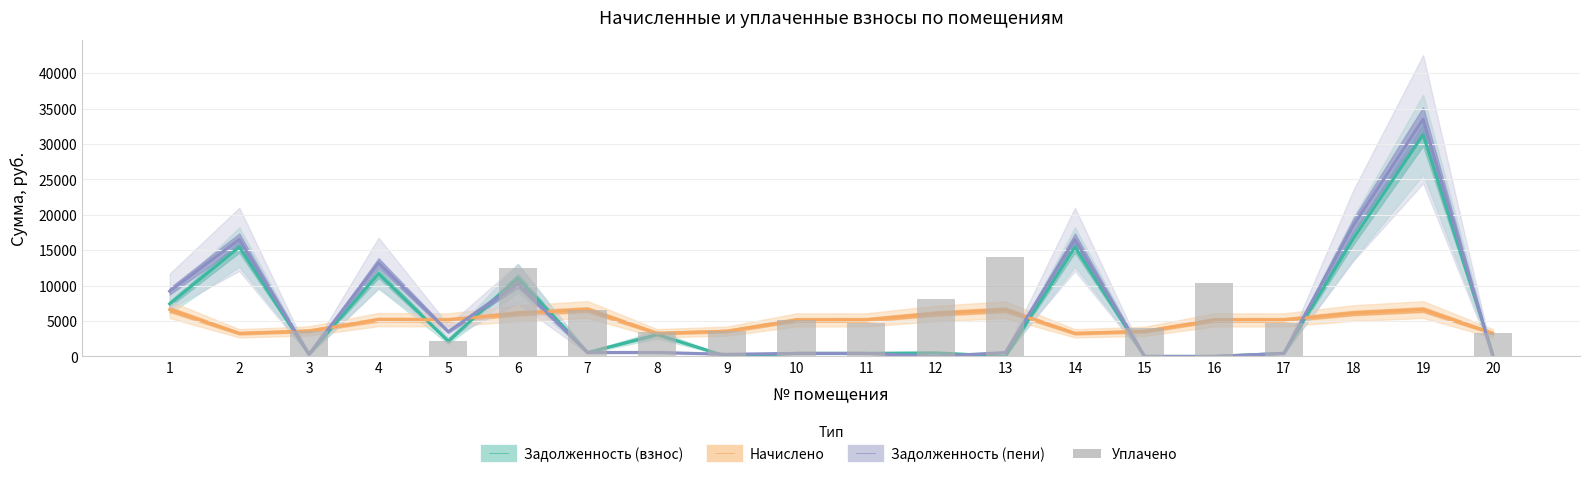

What is the value of the 5th bar from the left?

2148.4